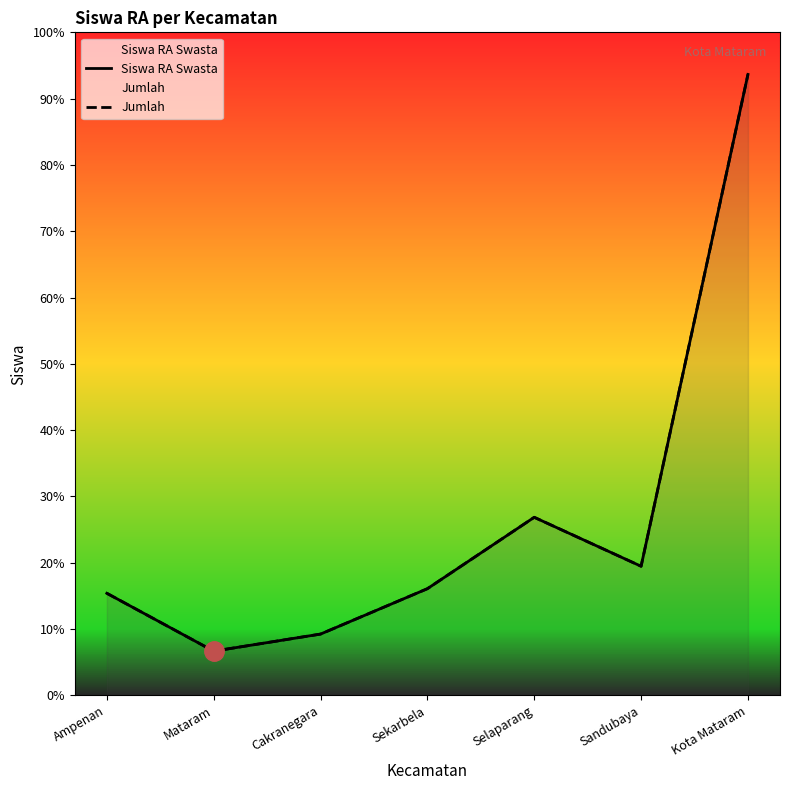

Read the Siswa RA Swasta value at Cakranegara, to the nearest 100.

200